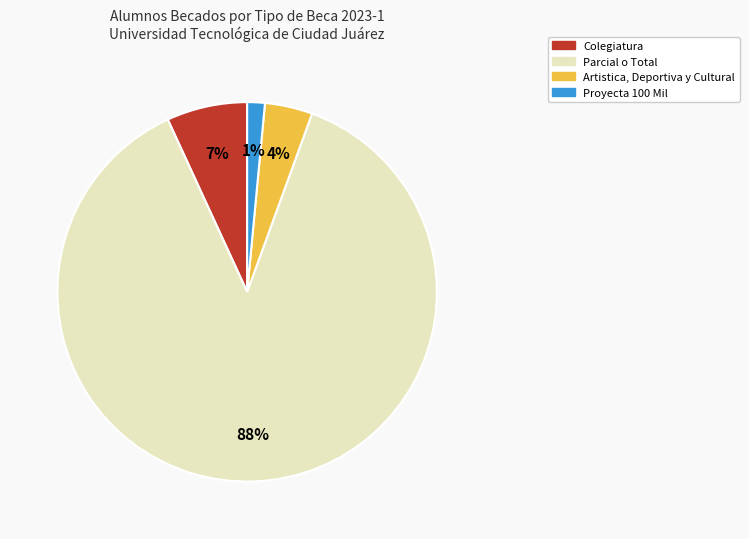

The Artistica, Deportiva y Cultural slice represents 4% of the pie. True or false?

True